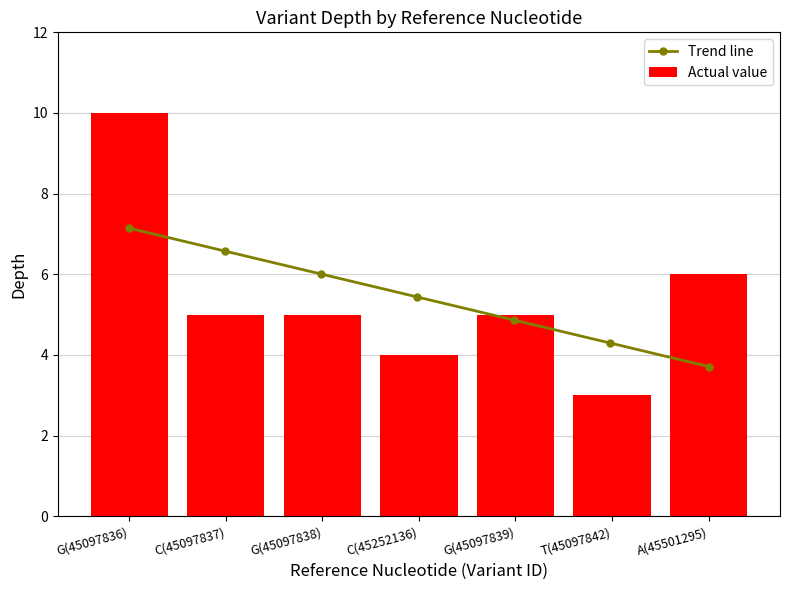

What is the sum of all Actual value values?

38